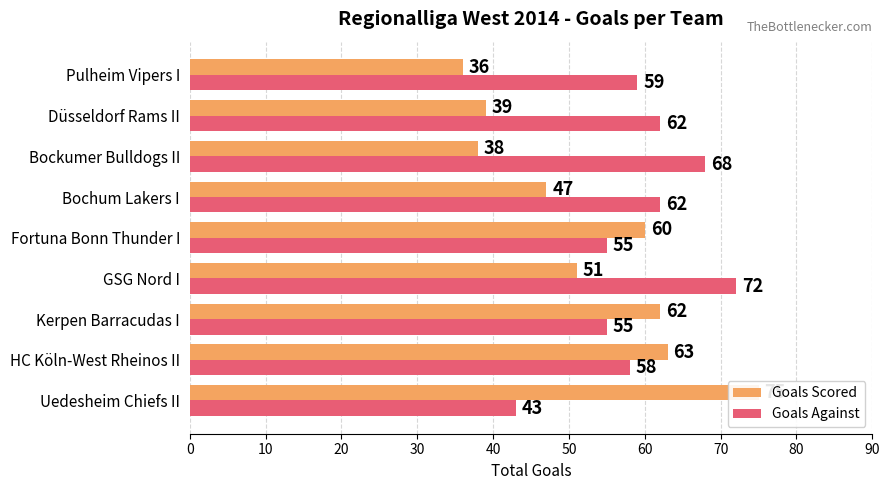

List the labels in order of Goals Scored value, largest first.

0, 10, 20, 40, 30, 50, 70, 60, 80